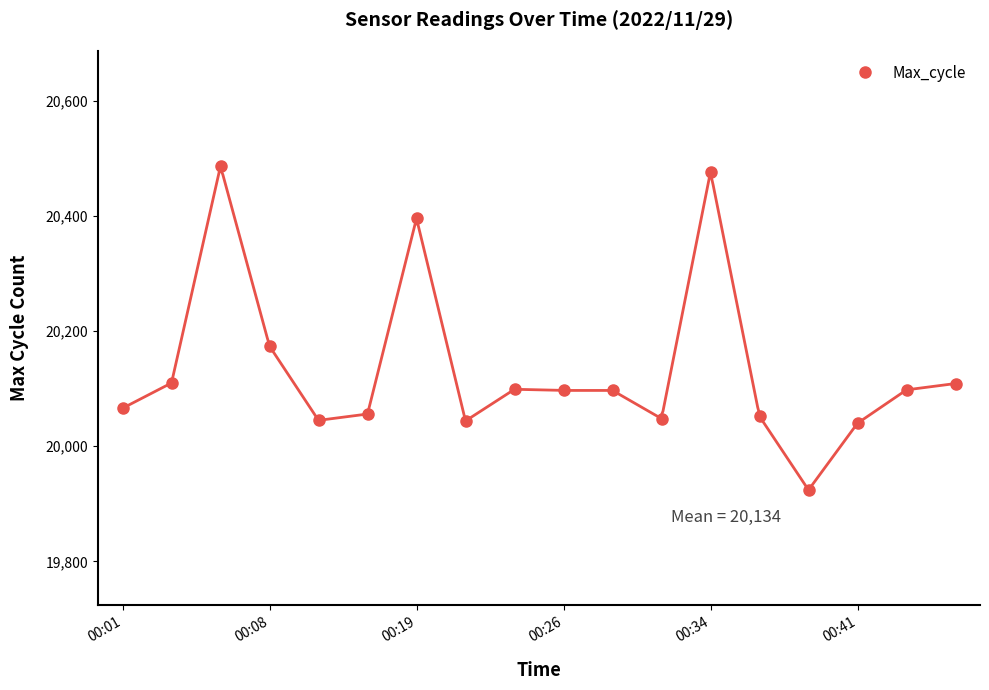

What is the change in value from 00:01 to 10?

+31